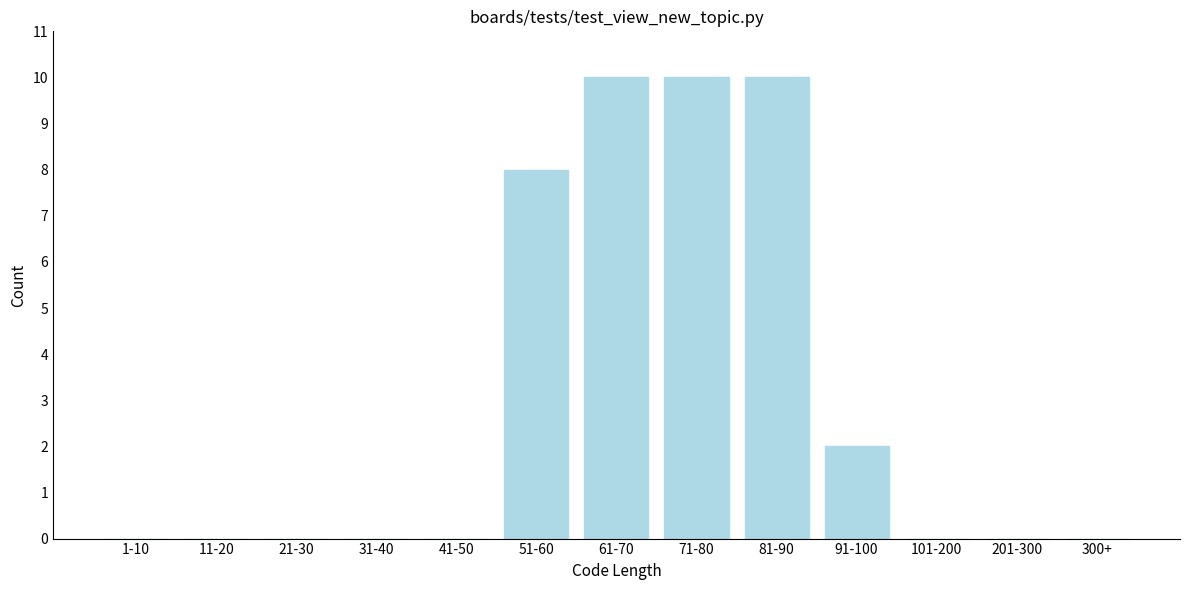

What is the sum of all values?

40